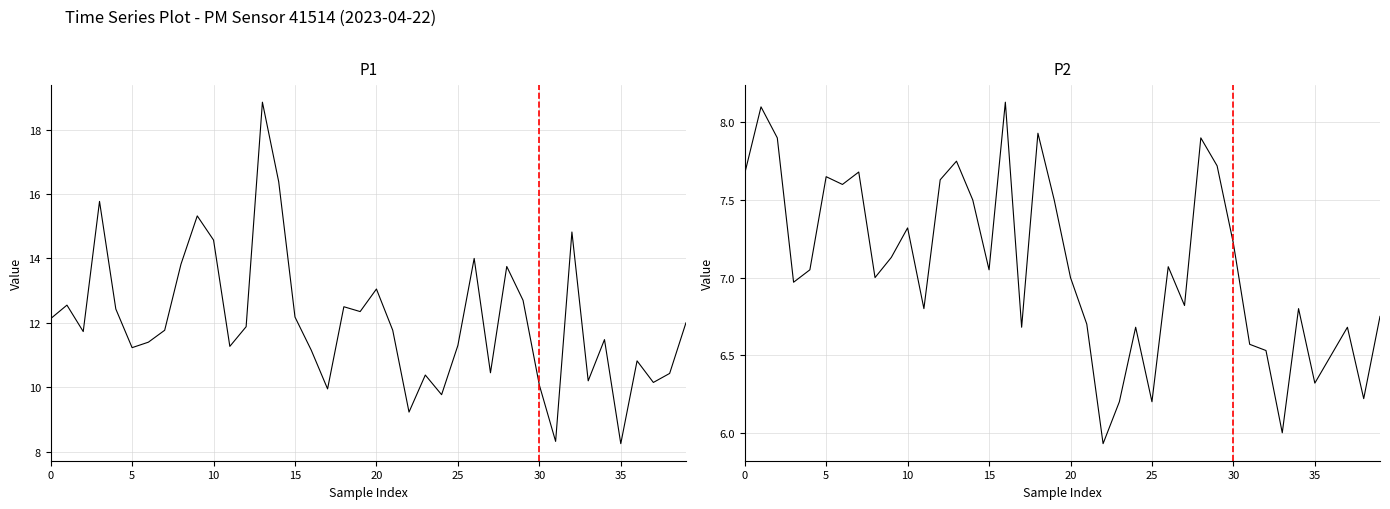

Which series changed the most between 25 and 36?

P1